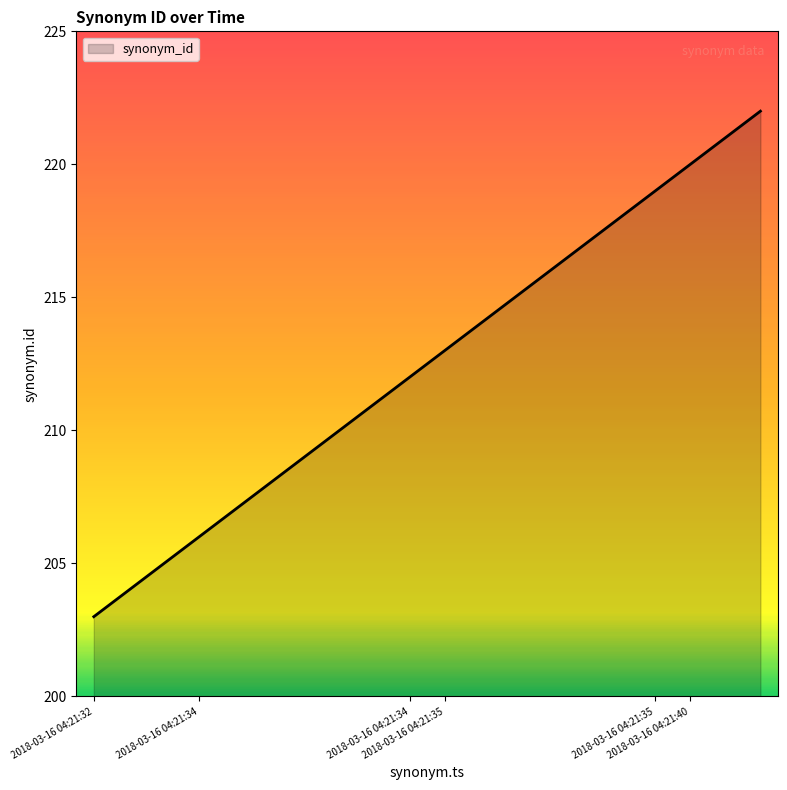

What is the maximum value shown in the chart?

222